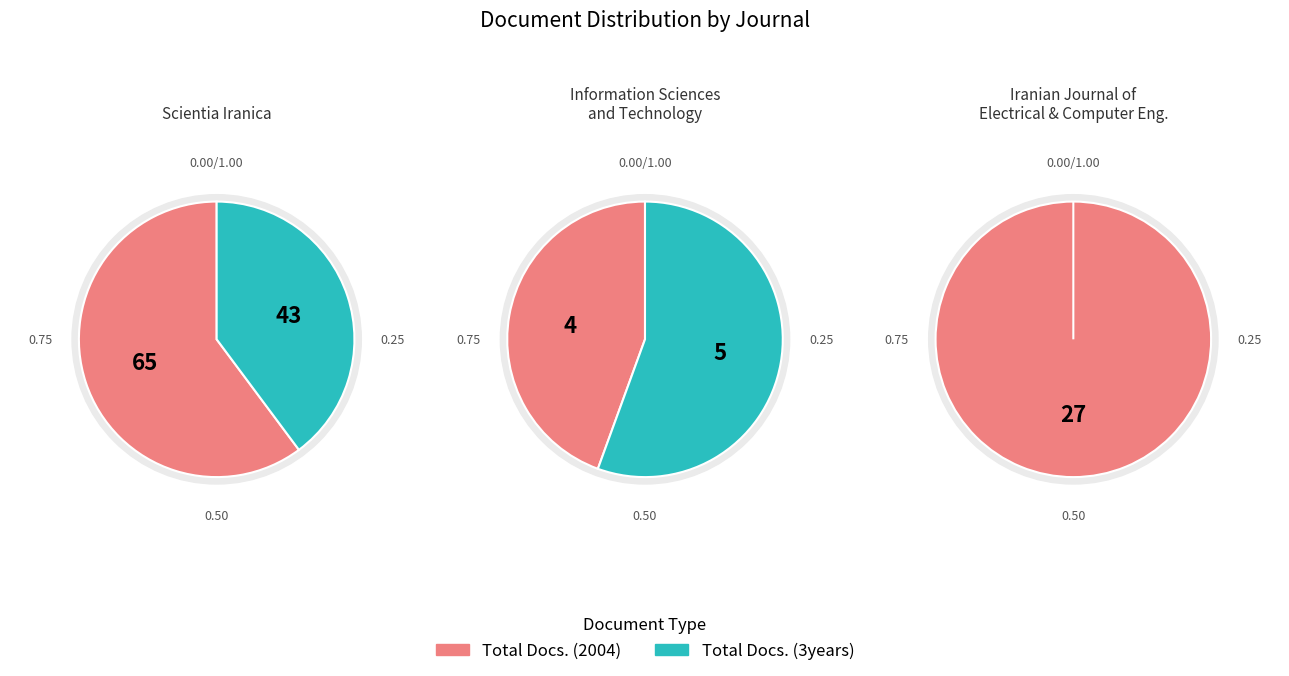

The Iranian Journal of Electrical and Computer Engineering slice represents 0% of the pie. True or false?

True